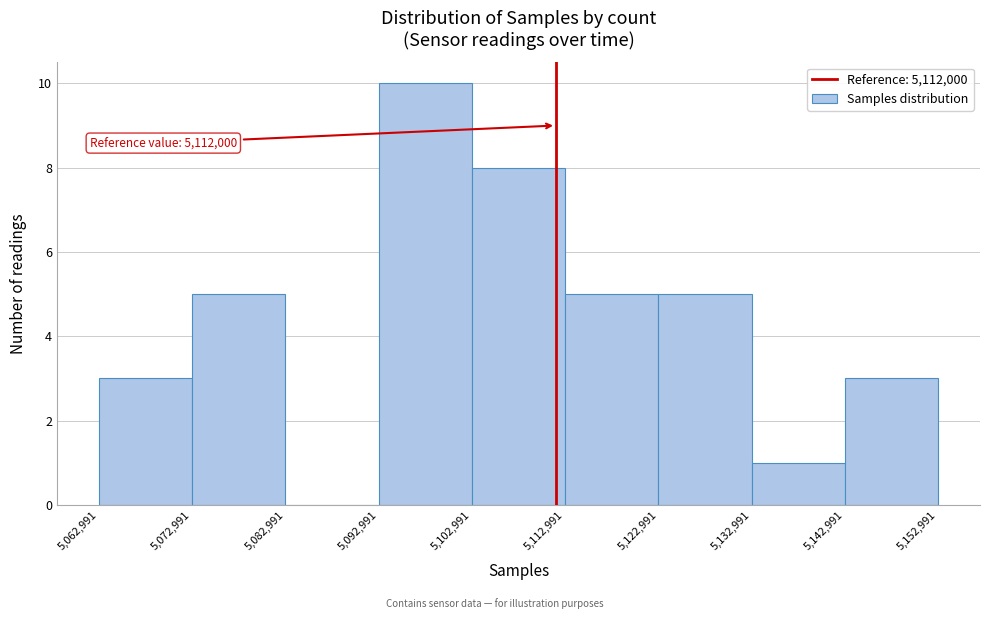

Which range on the x-axis has the tallest bar?

5,092,991 to 5,102,991